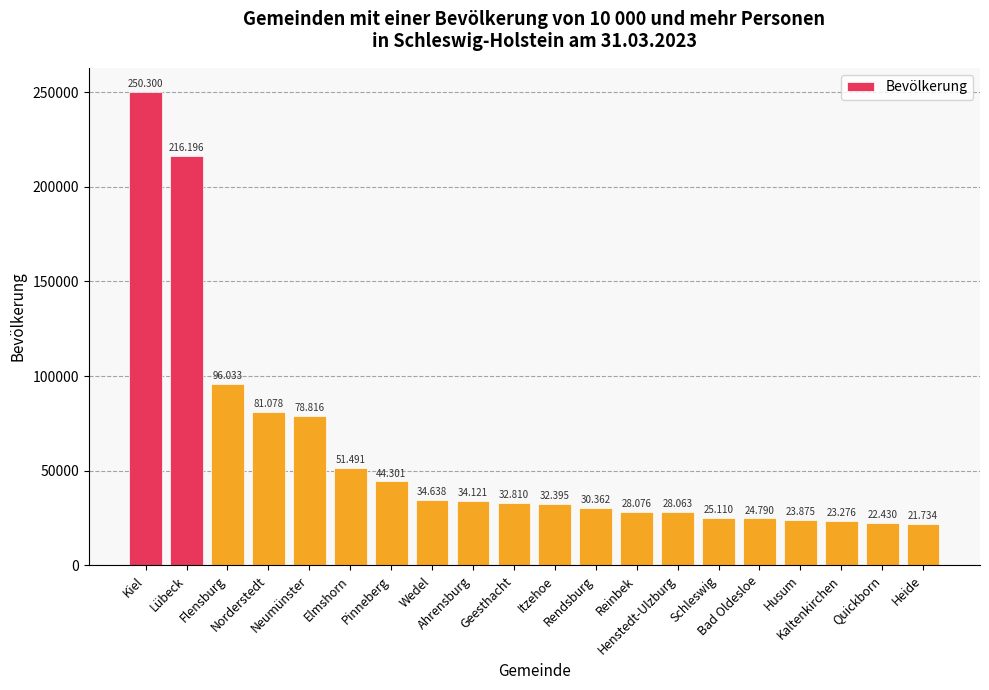

Are the bars horizontal?

No